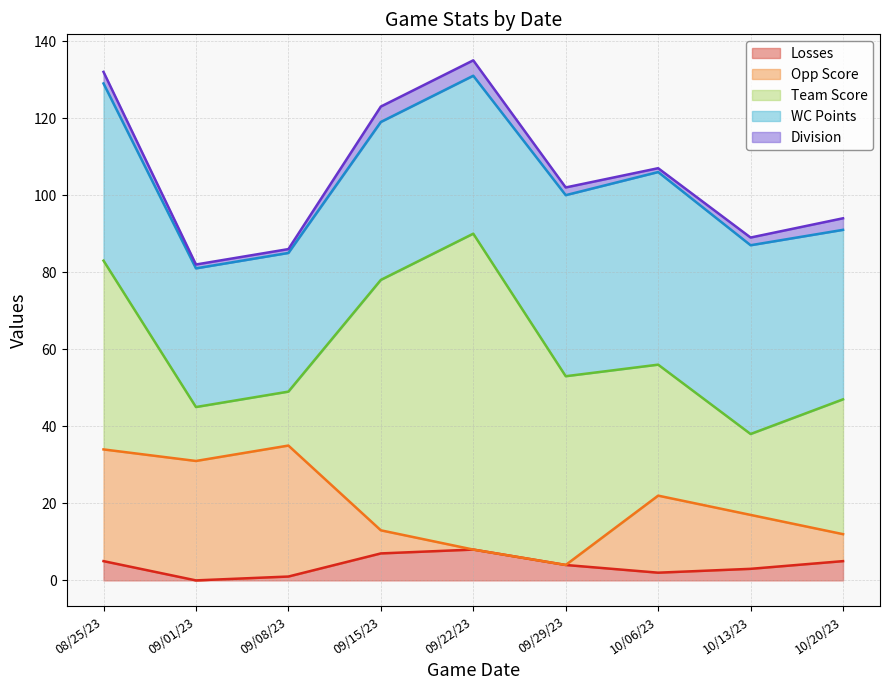

How many lines are shown in the chart?

5